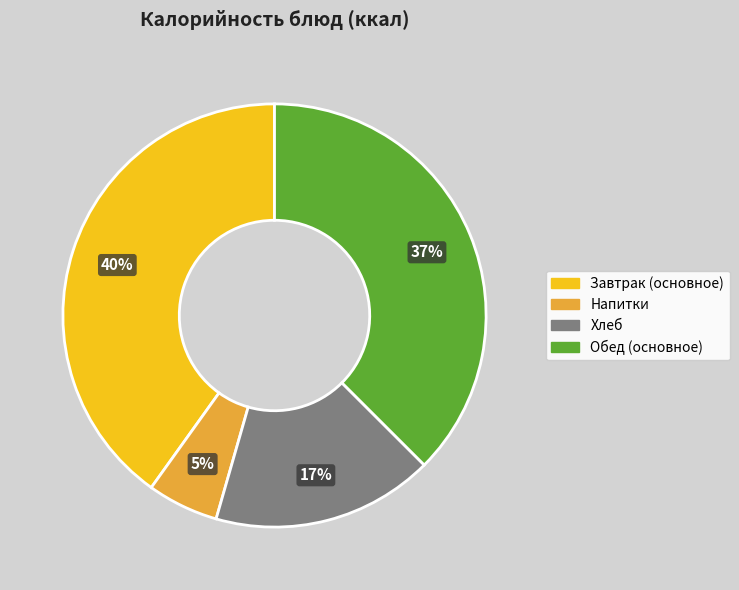

To the nearest percent, what is the average slice percentage?

25%